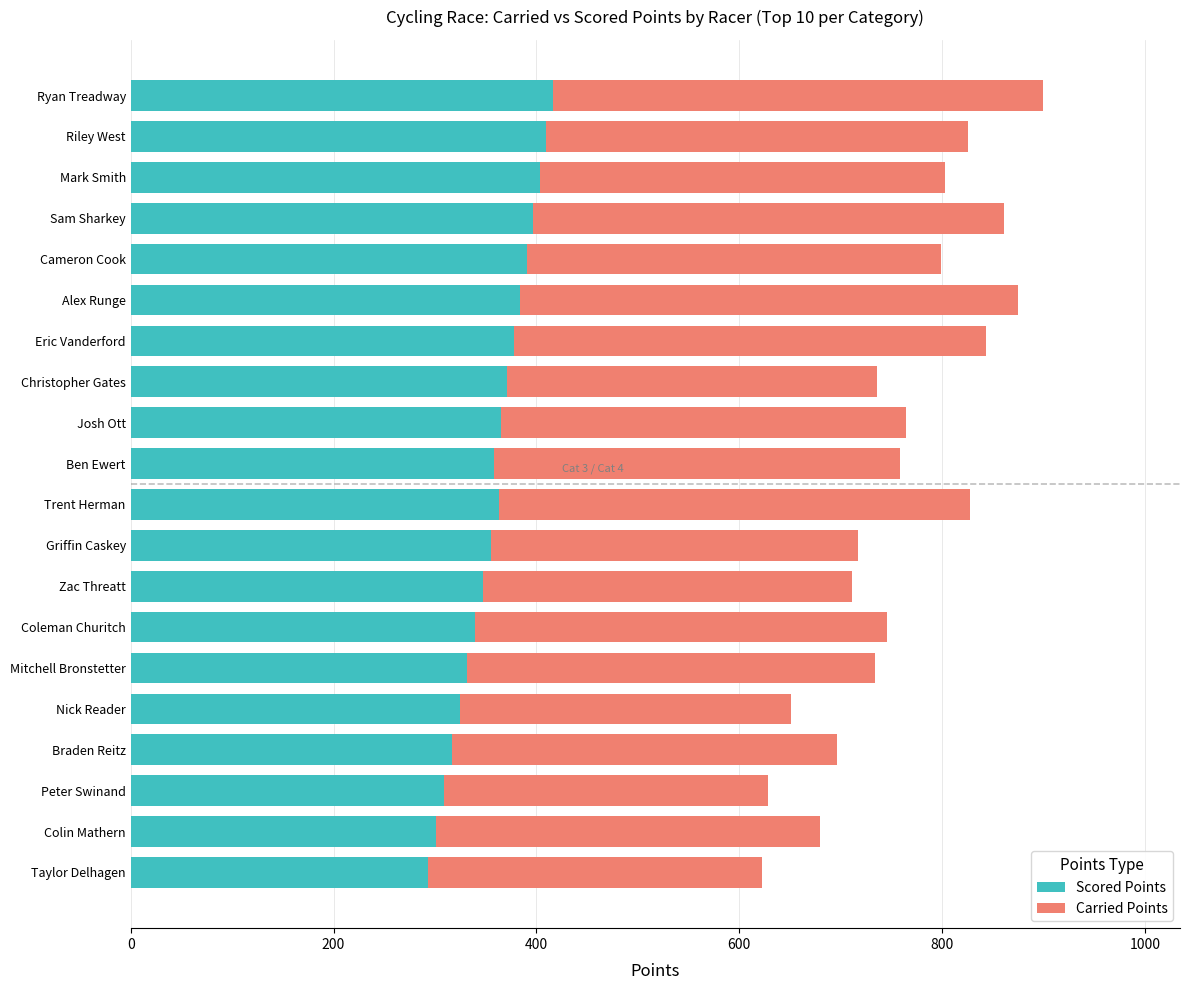

The Scored Points series shows 551.8 at Peter Swinand. True or false?

False